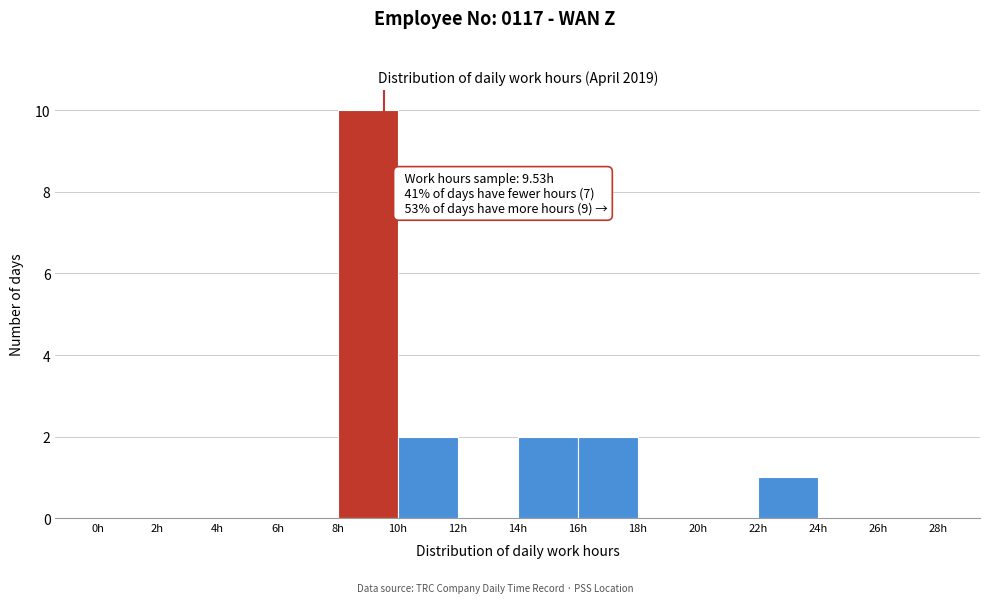

Over which range of the x-axis is the bar tallest?

8 to 10